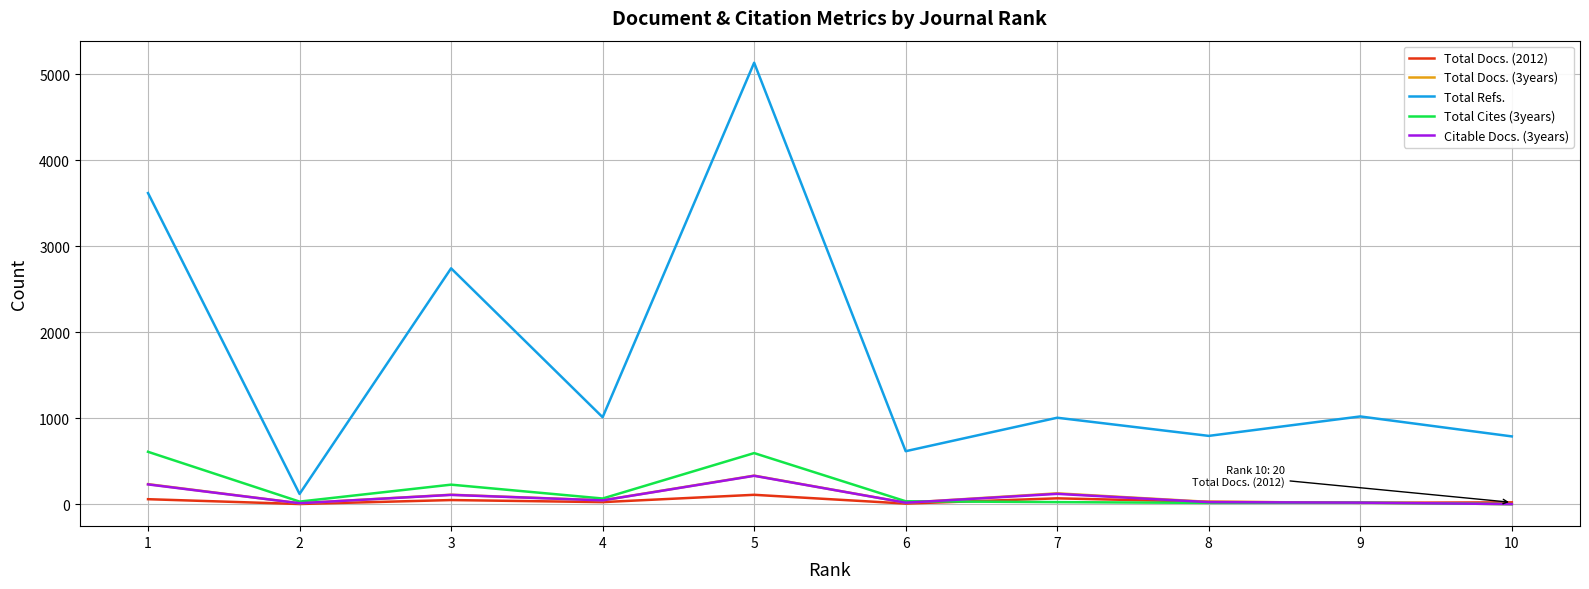

Which series has the largest total across all categories?

Total Refs.